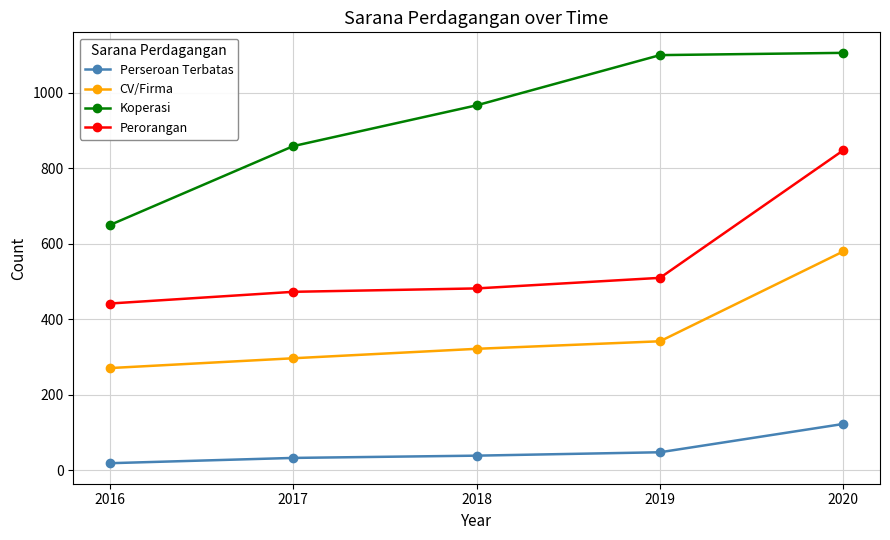

What is the difference between the Perorangan values at 2016 and 2020?

406